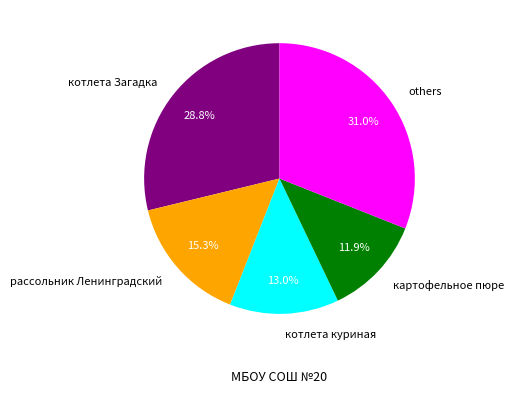

How many slices are in this pie chart?

5